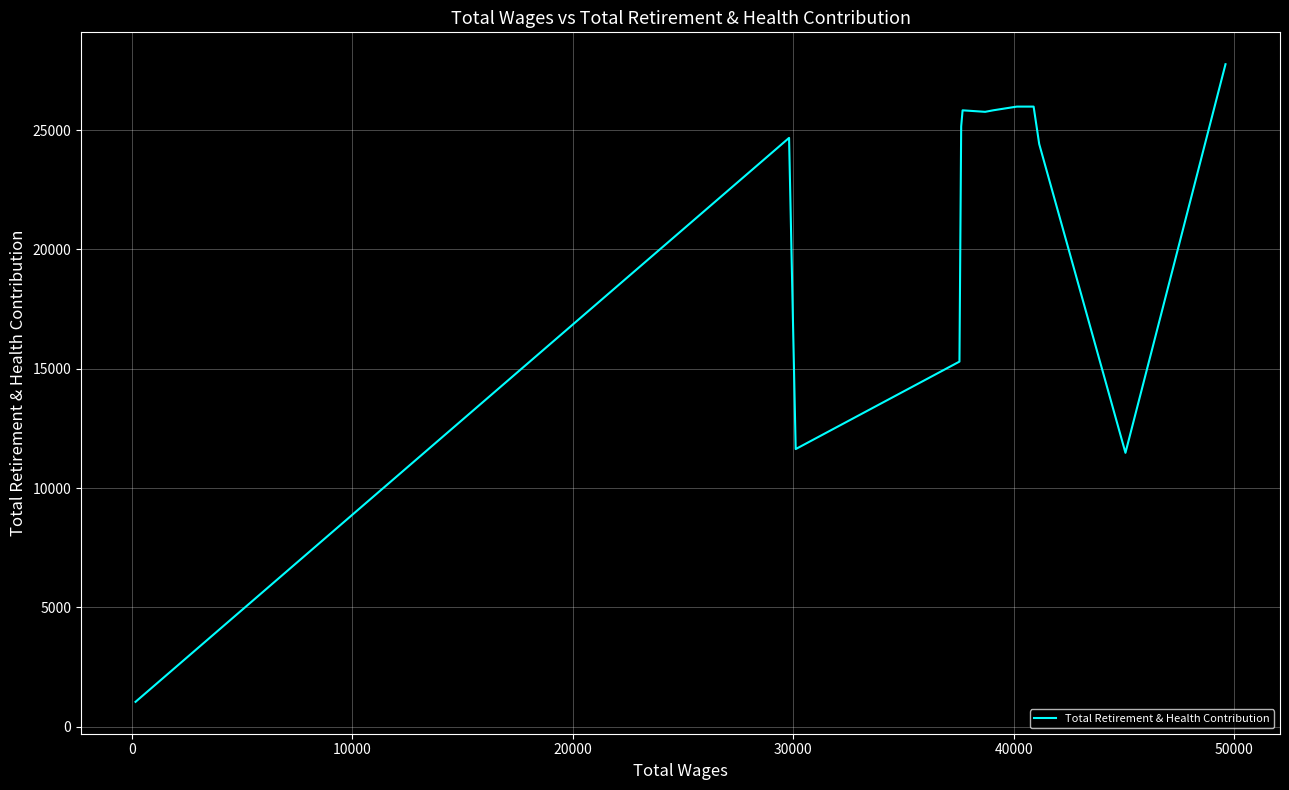

What is the minimum value shown in the chart?

1044